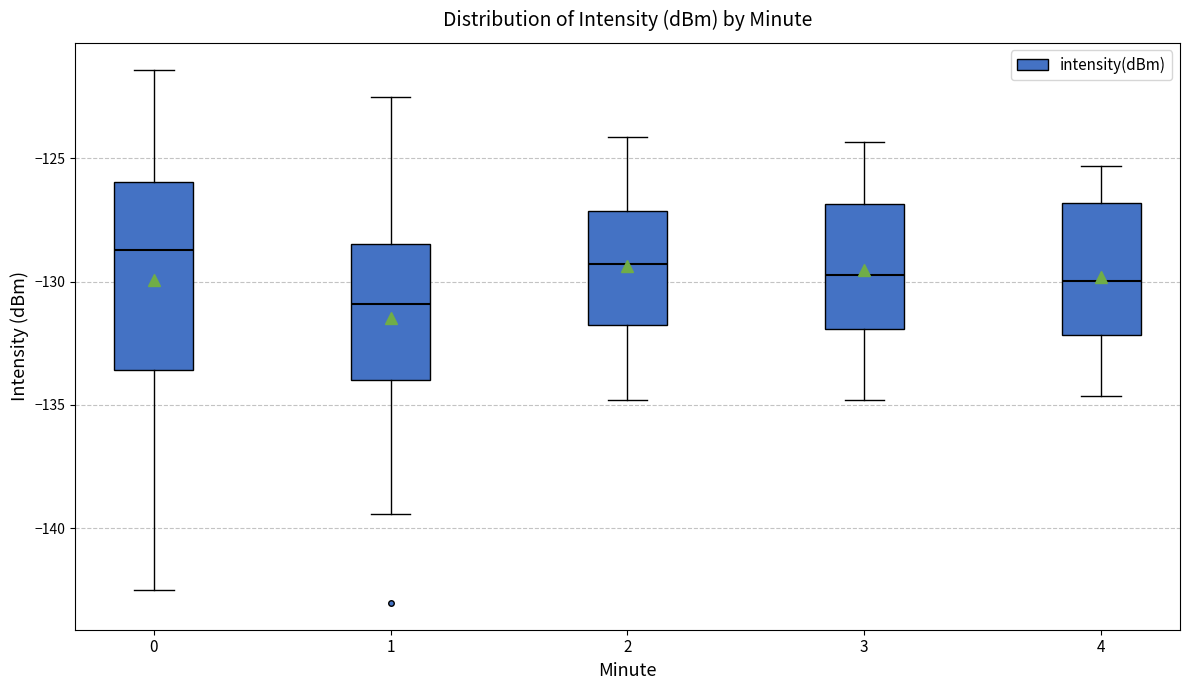

Reading left to right, transcribe this box plot: for each box, give where its median line is, the range the box spans, and where its two whiskers end, as read against the y-axis. The values are not printed on the chart, so give them approximately, as read against the axis.

0: median -128.5, box -133.5 to -126.0, whiskers -142.5 to -121.5
1: median -131.0, box -134.0 to -128.5, whiskers -139.5 to -122.5
2: median -129.5, box -132.0 to -127.0, whiskers -135.0 to -124.0
3: median -129.5, box -132.0 to -127.0, whiskers -135.0 to -124.5
4: median -130.0, box -132.0 to -127.0, whiskers -134.5 to -125.5